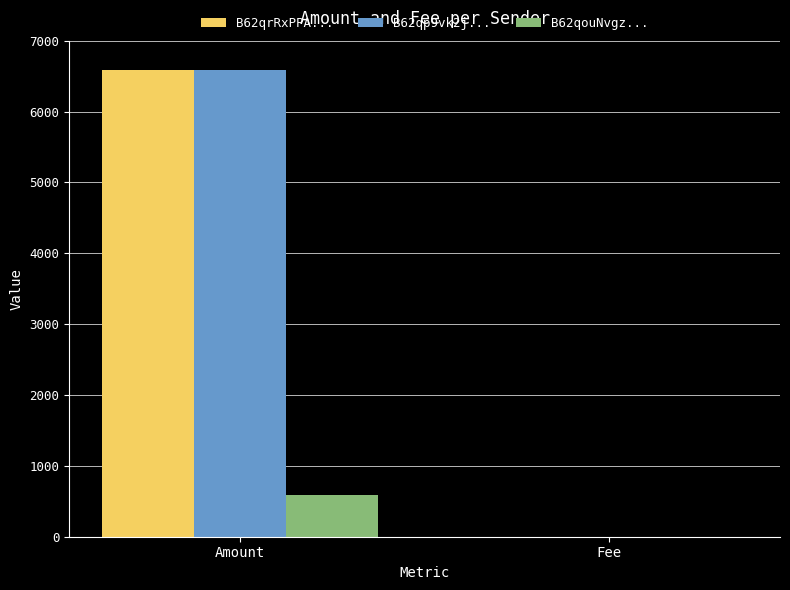

Which series has the widest spread of values?

B62qrRxPPA...